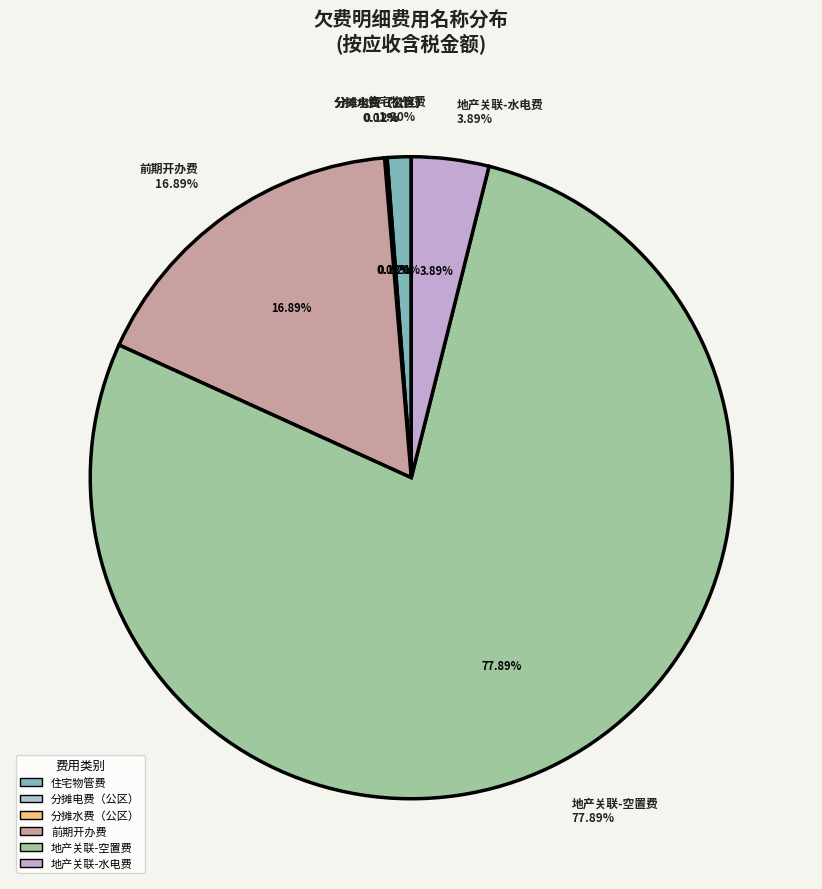

Is it true that 地产关联-水电费 is 17% of the pie?

False